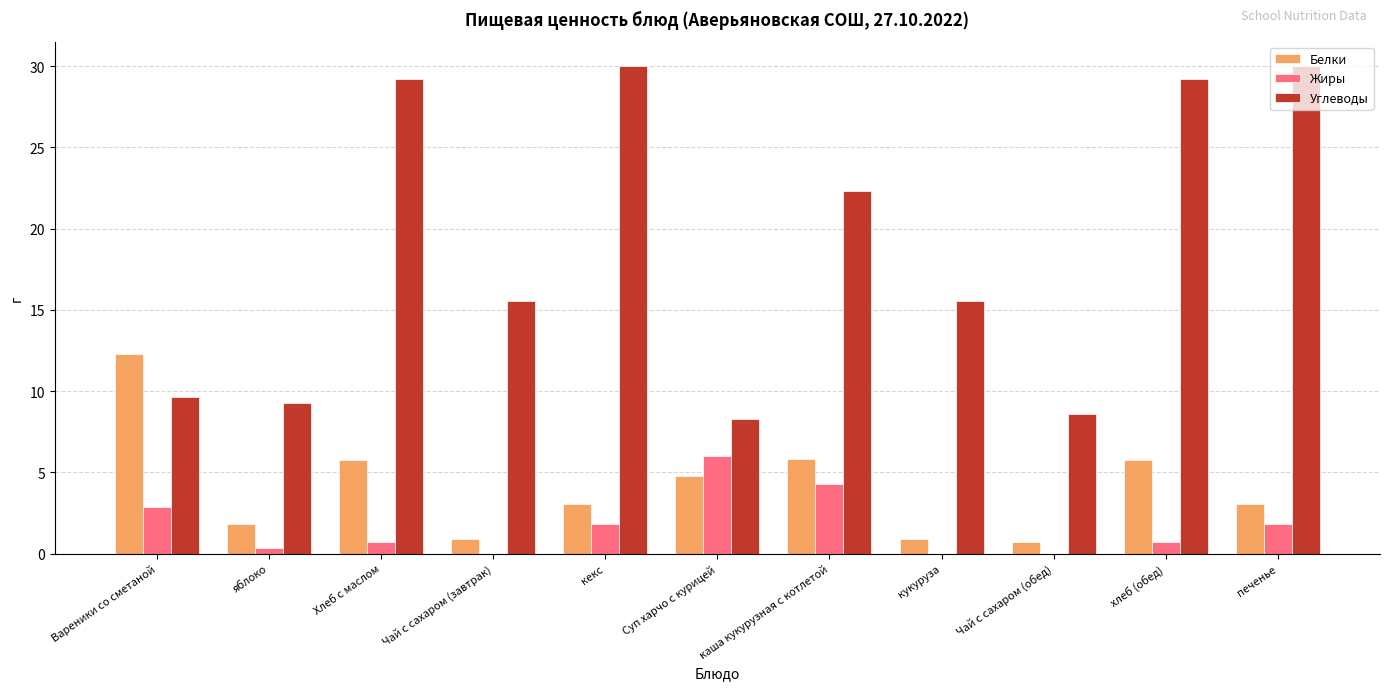

What is the sum of all Белки values?

44.9